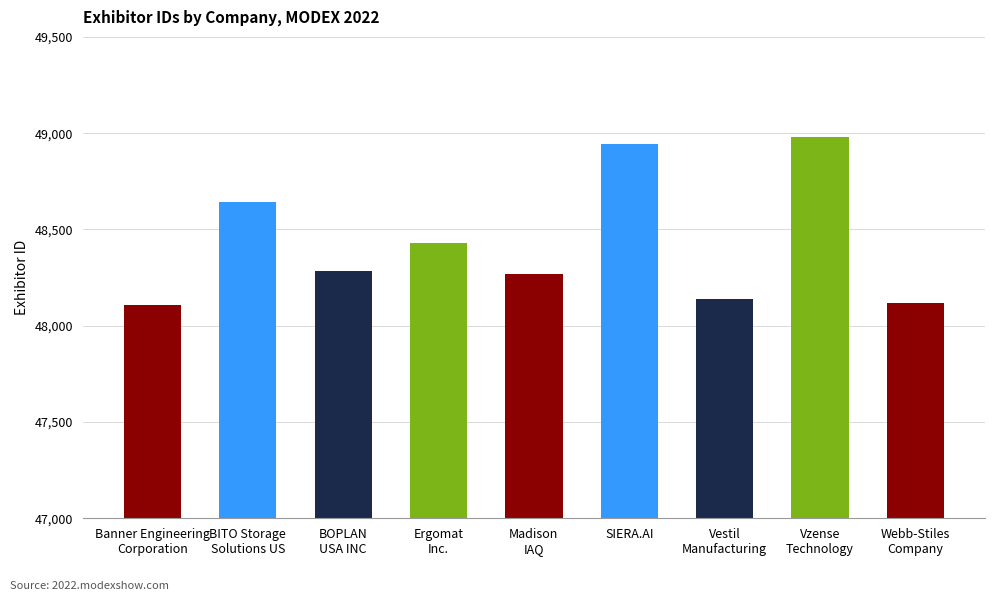

What is the minimum value shown in the chart?

48106